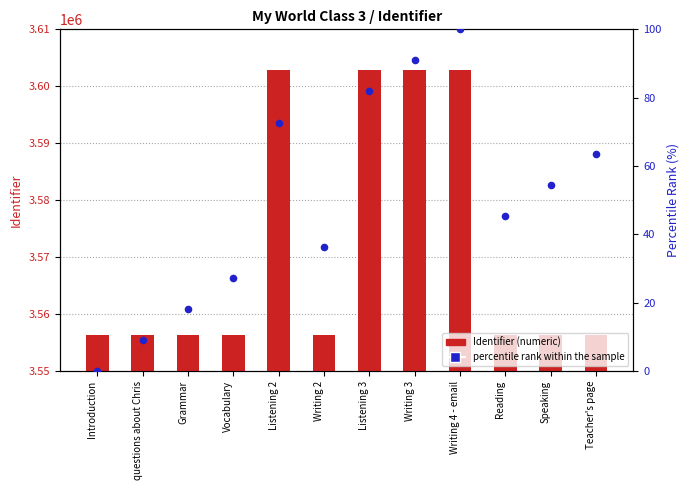

Which series has the widest spread of Y values?

Identifier